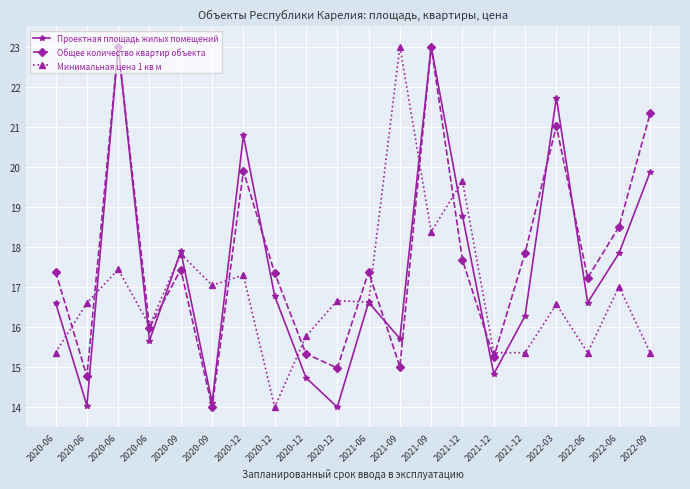

Reading left to right, list all the values displayed in this chart.

Проектная площадь жилых помещений: 2020-06=16.6	2020-06=14.0	2020-06=23.0	2020-06=15.7	2020-09=17.9	2020-09=14.1	2020-12=20.8	2020-12=16.8	2020-12=14.7	2020-12=14.0	2021-06=16.6	2021-09=15.7	2021-09=23.0	2021-12=18.8	2021-12=14.8	2021-12=16.3	2022-03=21.7	2022-06=16.6	2022-06=17.8	2022-09=19.9
Общее количество квартир объекта: 2020-06=17.4	2020-06=14.8	2020-06=23.0	2020-06=16.0	2020-09=17.4	2020-09=14.0	2020-12=19.9	2020-12=17.3	2020-12=15.3	2020-12=15.0	2021-06=17.4	2021-09=15.0	2021-09=23.0	2021-12=17.7	2021-12=15.2	2021-12=17.8	2022-03=21.0	2022-06=17.2	2022-06=18.5	2022-09=21.3
Минимальная цена 1 кв м: 2020-06=15.4	2020-06=16.6	2020-06=17.4	2020-06=16.0	2020-09=17.8	2020-09=17.0	2020-12=17.3	2020-12=14.0	2020-12=15.8	2020-12=16.7	2021-06=16.6	2021-09=23.0	2021-09=18.4	2021-12=19.6	2021-12=15.4	2021-12=15.4	2022-03=16.6	2022-06=15.4	2022-06=17.0	2022-09=15.4